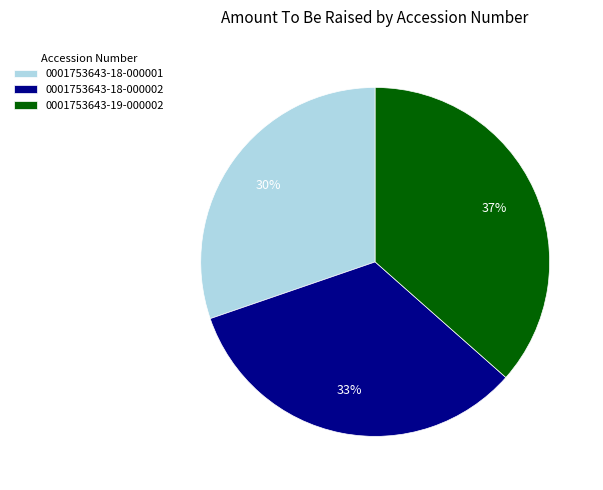

To the nearest percent, what is the combined percentage of 0001753643-19-000002 and 0001753643-18-000002?

70%